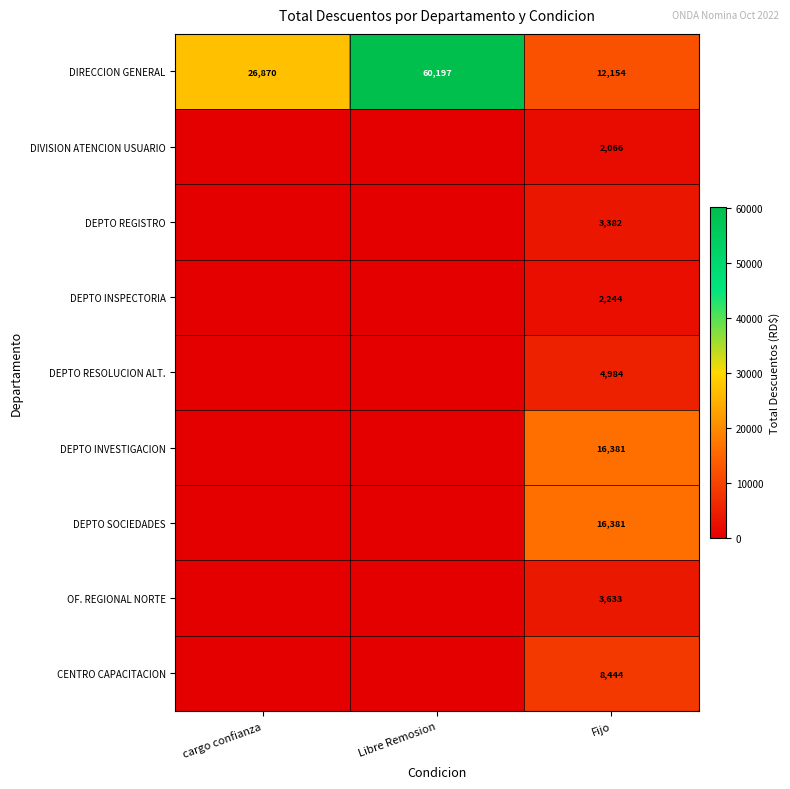

Which category has the lowest value across all series?

cargo confianza